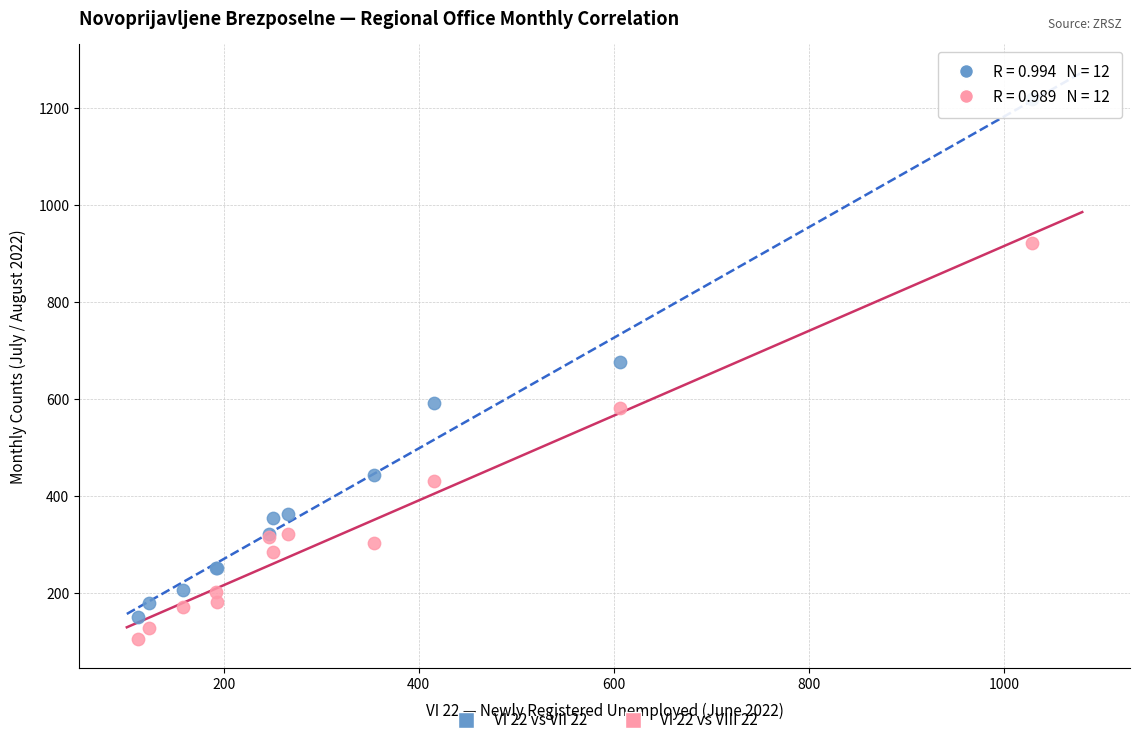

Which series contains the highest Y value?

VI 22 vs VII 22